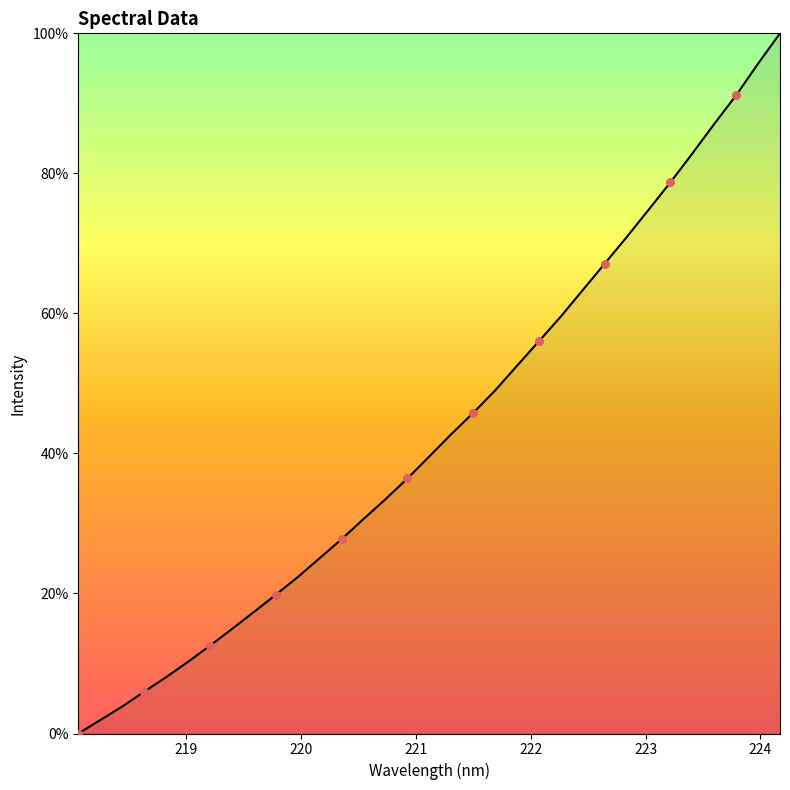

What is the maximum value shown in the chart?

100.0